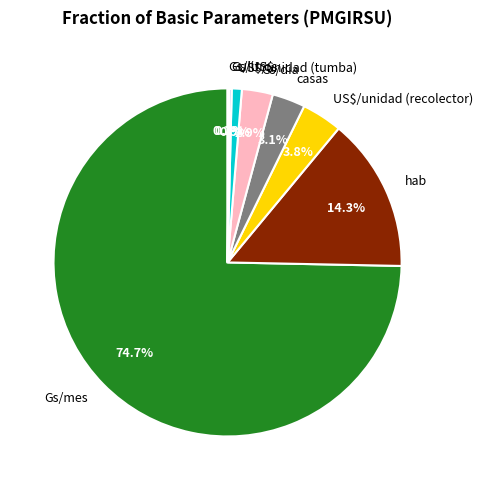

What is the total percentage of hab and US$/unidad (recolector)?

18.1%